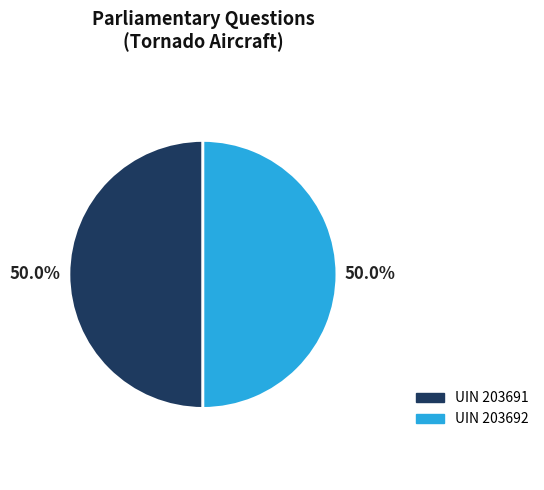

Approximately how many times larger is the value at UIN 203691 compared to UIN 203692?

1.0